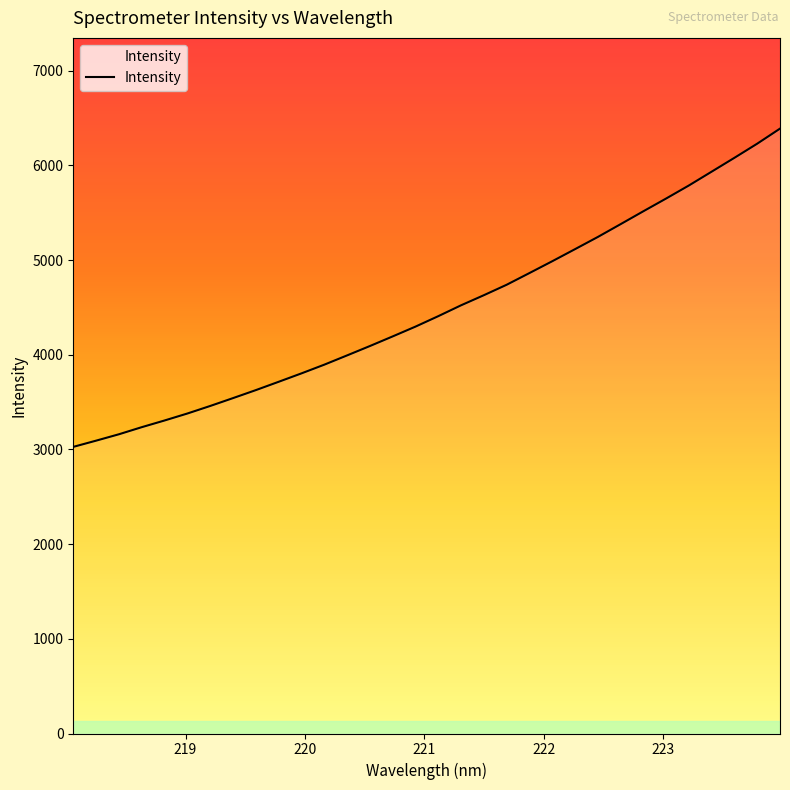

What is the minimum value shown in the chart?

3027.6